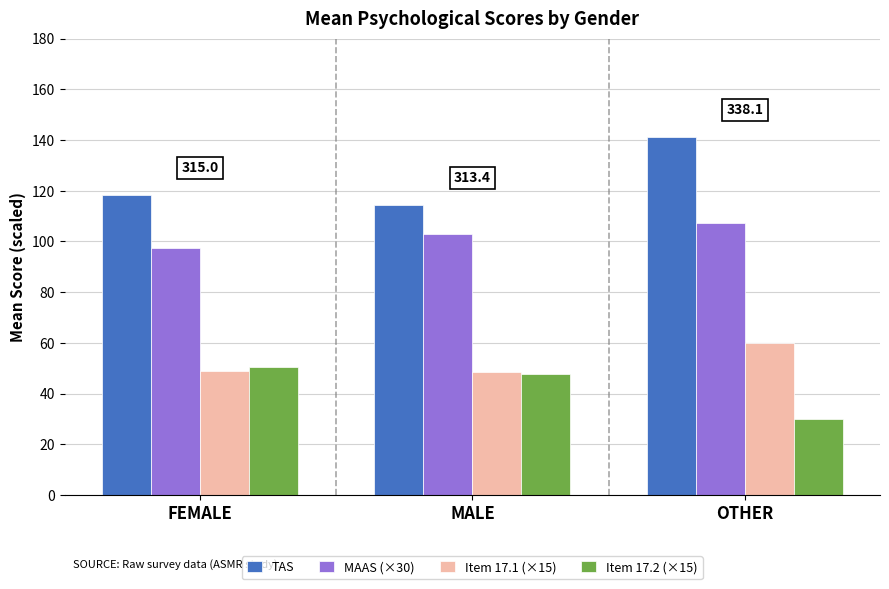

What are all the series names shown in the legend?

TAS, MAAS (×30), Item 17.1 (×15), Item 17.2 (×15)